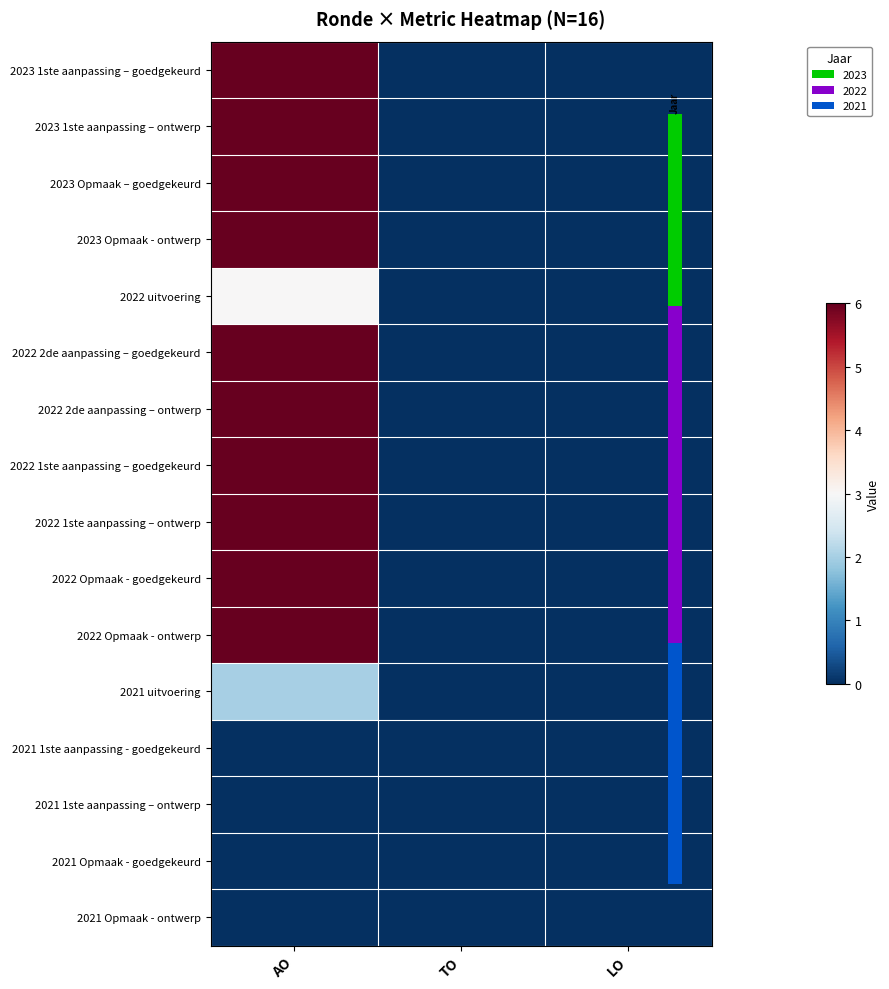

Reading right to left, transcribe all the data shown in this chart.

2023 1ste aanpassing – goedgekeurd: LO=0	TO=0	AO=6
2023 1ste aanpassing – ontwerp: LO=0	TO=0	AO=6
2023 Opmaak – goedgekeurd: LO=0	TO=0	AO=6
2023 Opmaak - ontwerp: LO=0	TO=0	AO=6
2022 uitvoering: LO=0	TO=0	AO=3
2022 2de aanpassing – goedgekeurd: LO=0	TO=0	AO=6
2022 2de aanpassing – ontwerp: LO=0	TO=0	AO=6
2022 1ste aanpassing – goedgekeurd: LO=0	TO=0	AO=6
2022 1ste aanpassing – ontwerp: LO=0	TO=0	AO=6
2022 Opmaak - goedgekeurd: LO=0	TO=0	AO=6
2022 Opmaak - ontwerp: LO=0	TO=0	AO=6
2021 uitvoering: LO=0	TO=0	AO=2
2021 1ste aanpassing - goedgekeurd: LO=0	TO=0	AO=0
2021 1ste aanpassing – ontwerp: LO=0	TO=0	AO=0
2021 Opmaak - goedgekeurd: LO=0	TO=0	AO=0
2021 Opmaak - ontwerp: LO=0	TO=0	AO=0